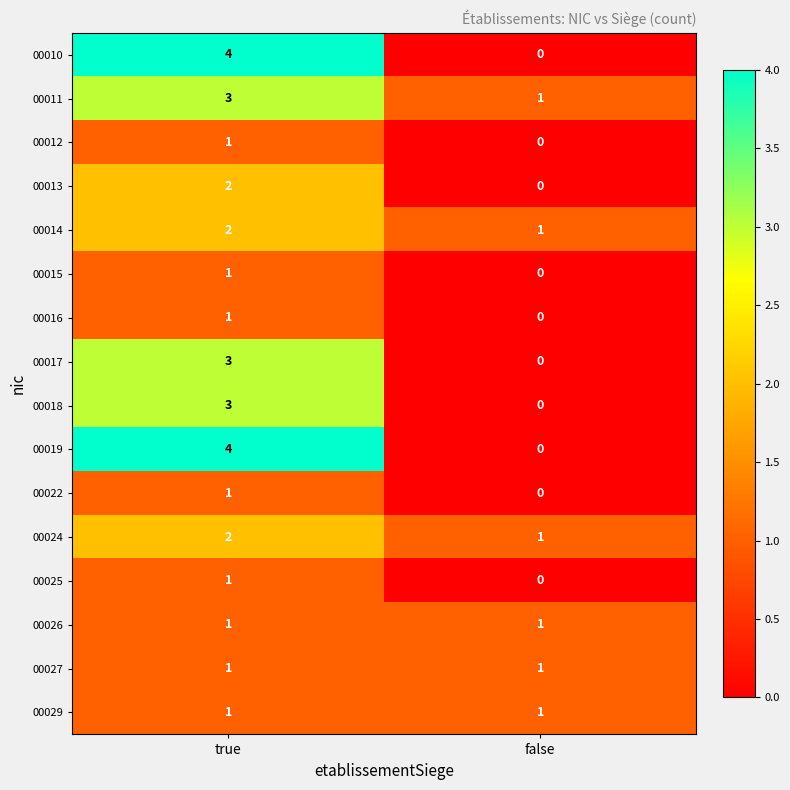

What is the sum of all 00010 values?

4